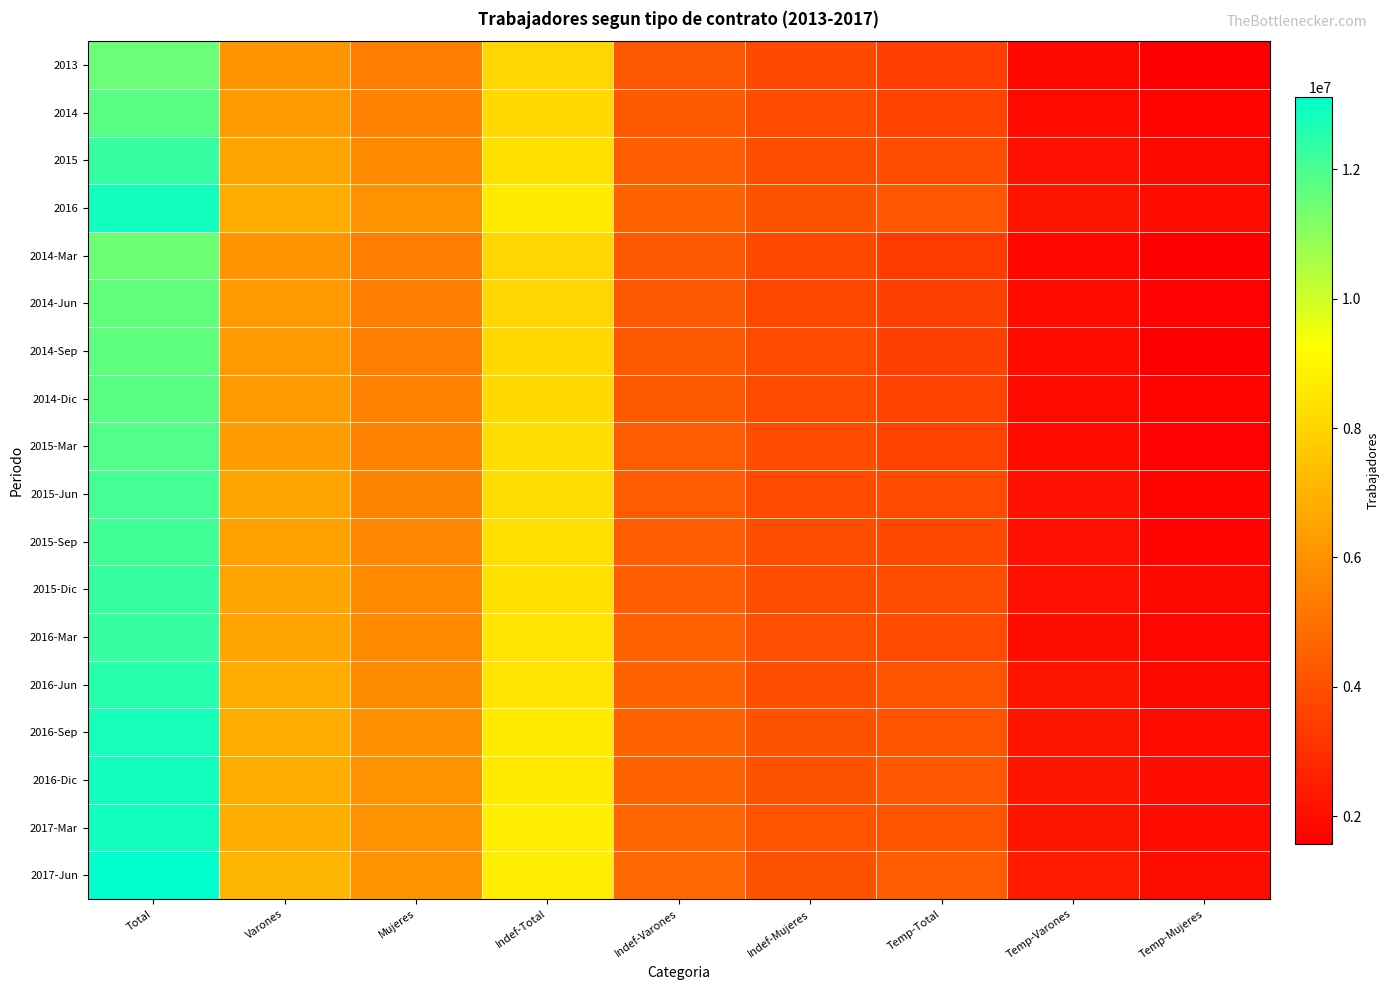

What is the smallest value displayed?

1577537